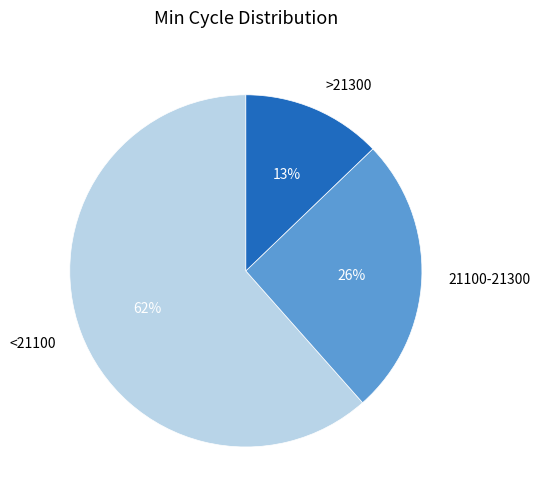

Which category has the smallest portion of the pie?

>21300